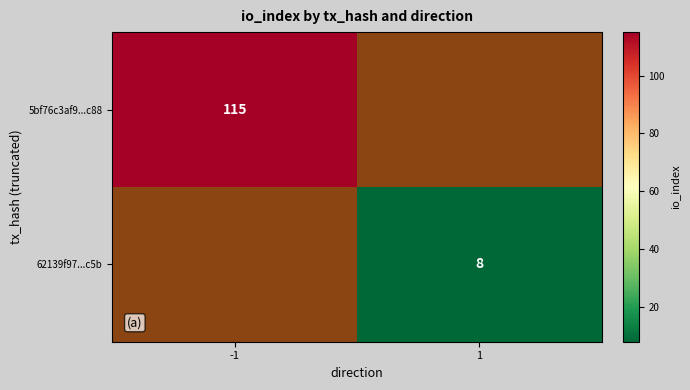

Is it true that 5bf76c3af9...c88 equals 160 at -1?

False